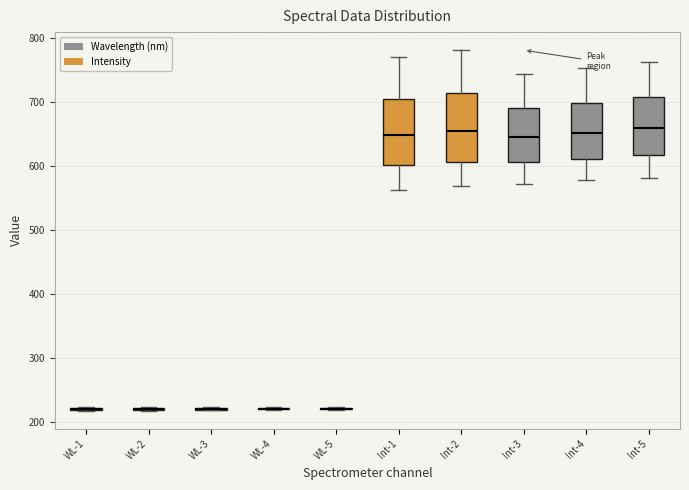

Reading left to right, read every box against the y-axis: the position of its median line, the range the box covers, and the ends of its whiskers. The values are not printed on the chart, so give them approximately, as read against the axis.

WL-1: box collapsed to a line at 220, whiskers 220 to 220
WL-2: box collapsed to a line at 220, whiskers 220 to 220
WL-3: box collapsed to a line at 220, whiskers 220 to 220
WL-4: box collapsed to a line at 220, whiskers 220 to 220
WL-5: box collapsed to a line at 220, whiskers 220 to 220
Int-1: median 650, box 600 to 700, whiskers 560 to 770
Int-2: median 650, box 610 to 710, whiskers 570 to 780
Int-3: median 640, box 610 to 690, whiskers 570 to 740
Int-4: median 650, box 610 to 700, whiskers 580 to 750
Int-5: median 660, box 620 to 710, whiskers 580 to 760